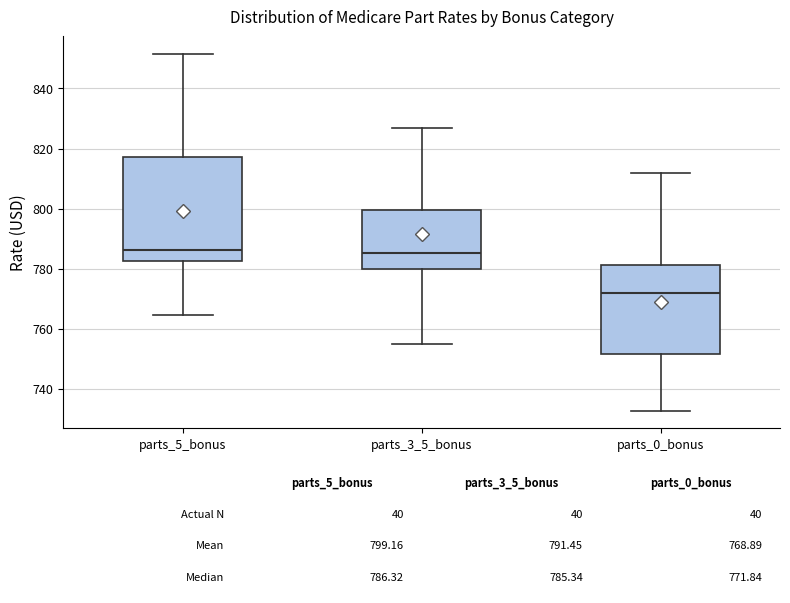

Comparing the boxes themselves (not the whiskers), which one is the tallest?

parts_5_bonus